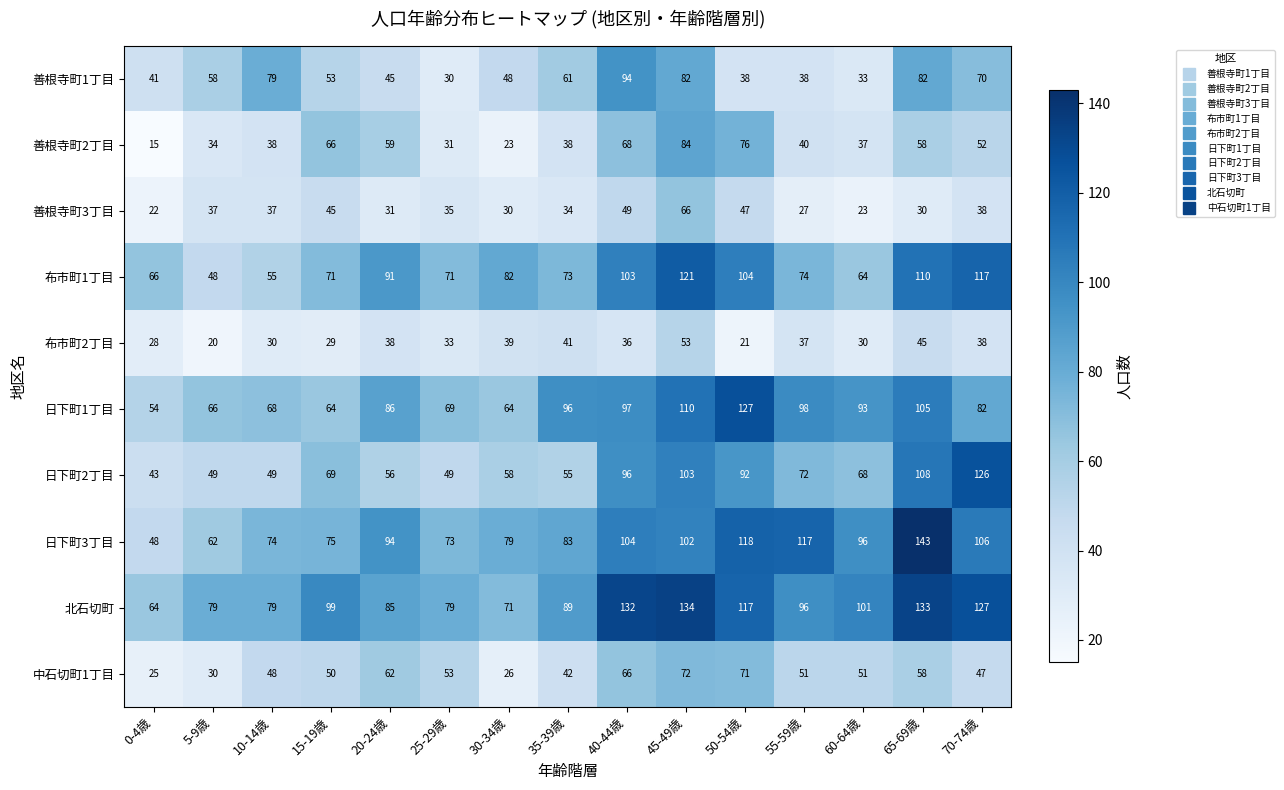

What is the total value across all series at 10-14歳?

557